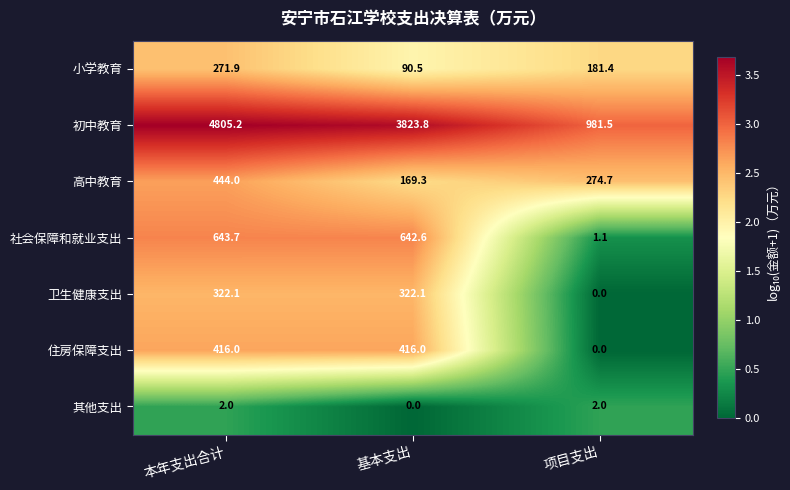

What is the maximum value for 高中教育?

444.0